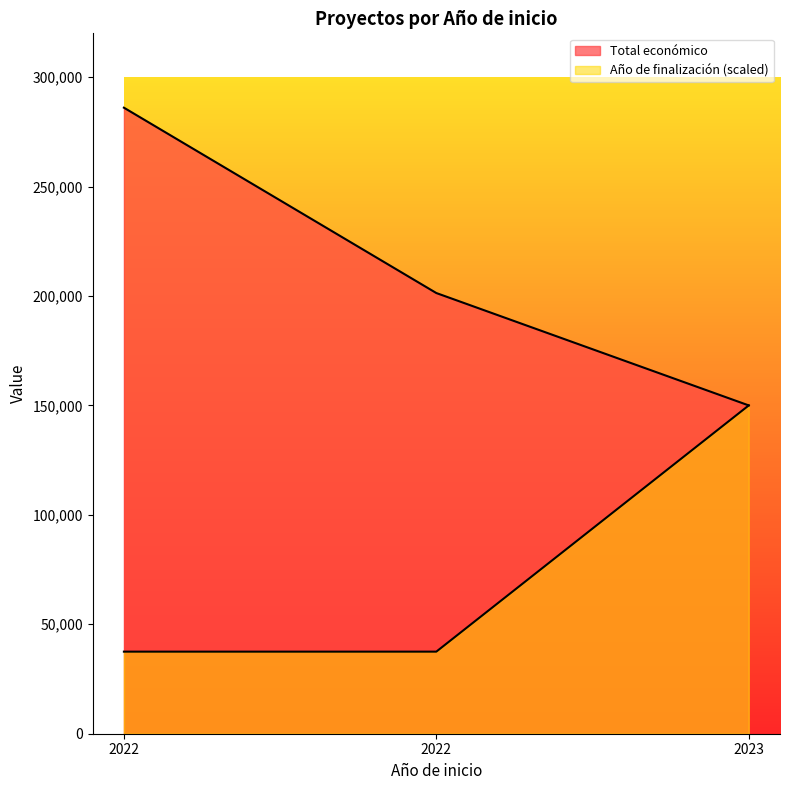

What are all the series names shown in the legend?

Total económico, Año de finalización